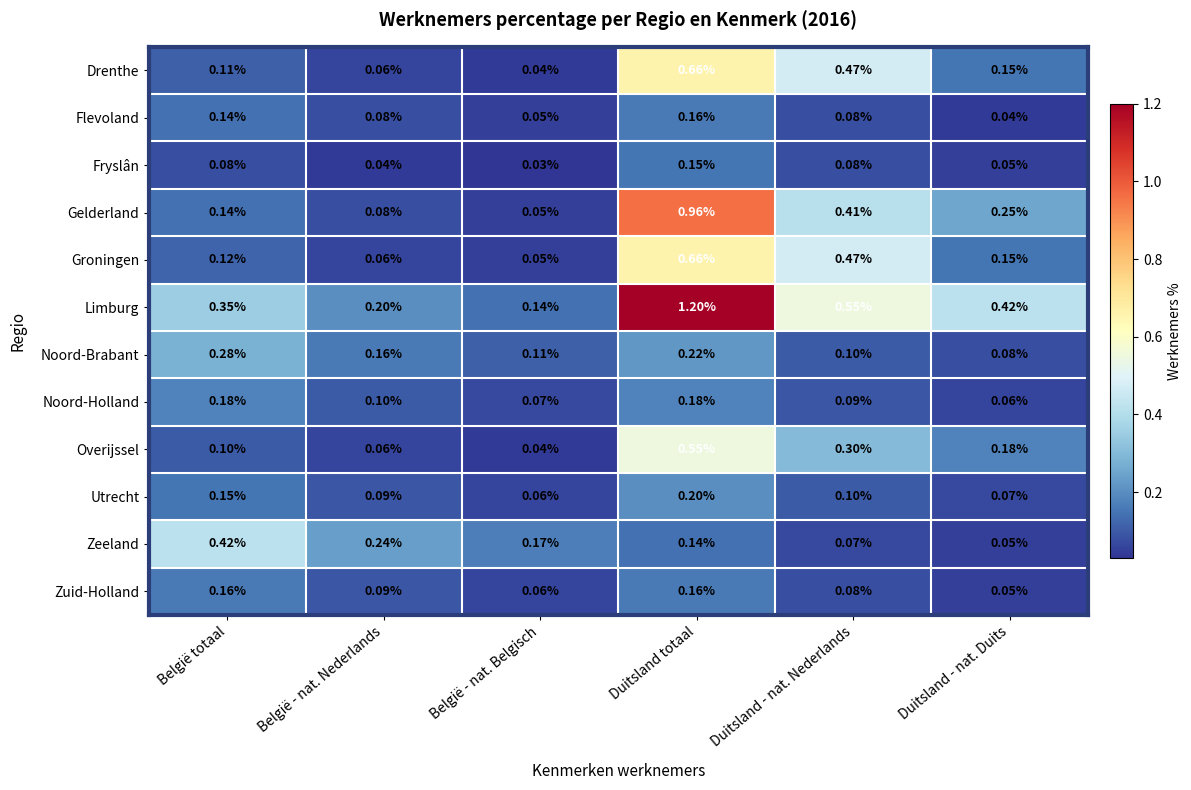

Which series has the largest range (max minus min)?

Limburg